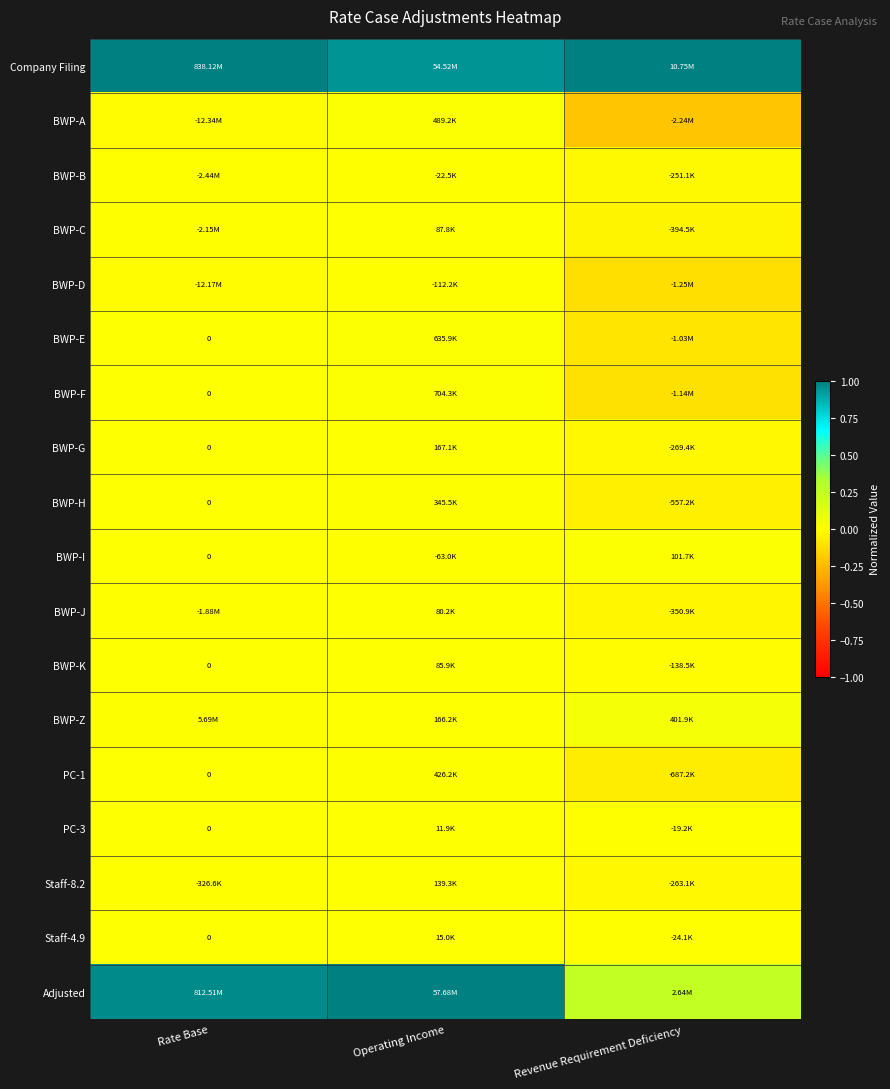

At how many categories does at least one series exceed 0?

3